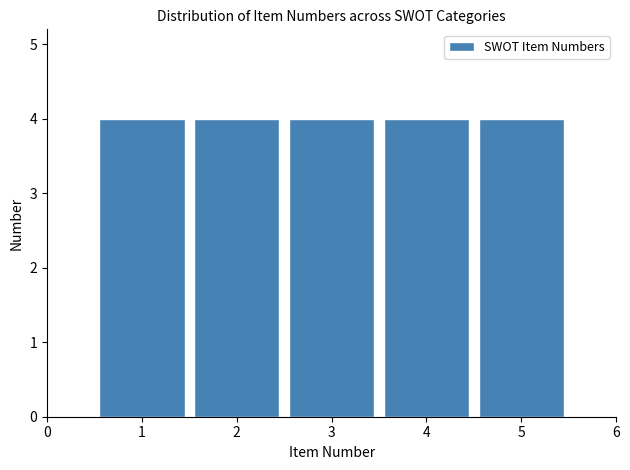

What is the height of the bar covering 3.5 to 4.5 on the x-axis? The values are not printed on the chart, so give them approximately, as read against the axis.

4